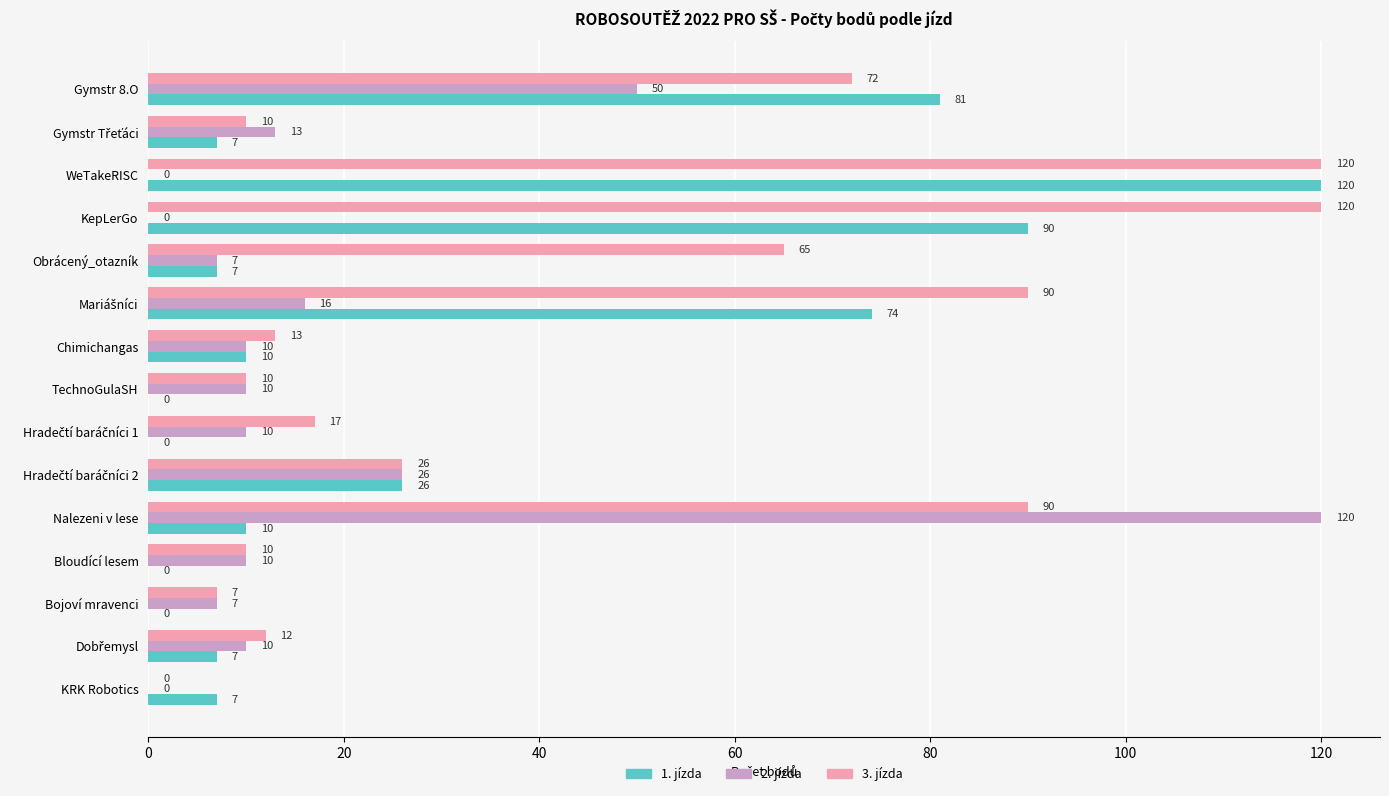

What is the average value of the 2. jízda series?

19